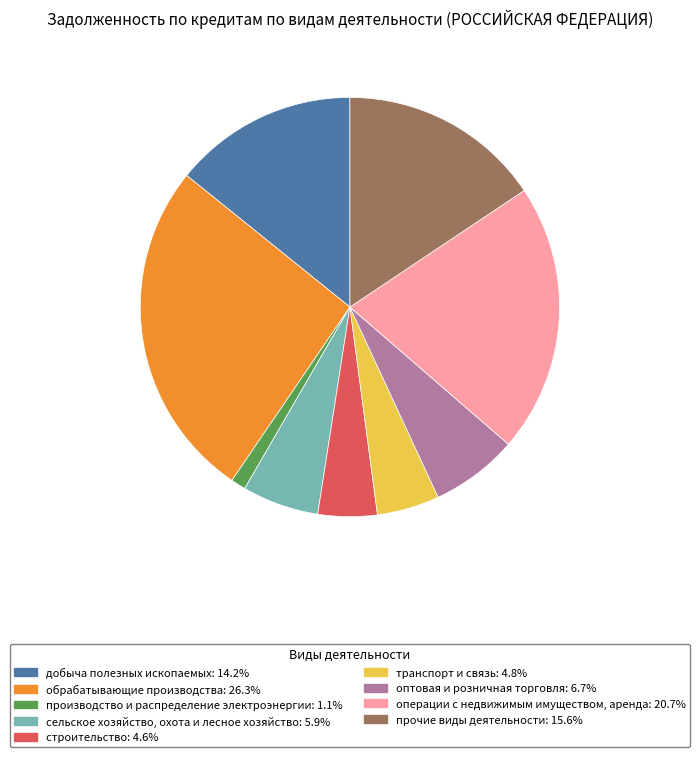

Which category has the smallest portion of the pie?

производство и распределение электроэнергии